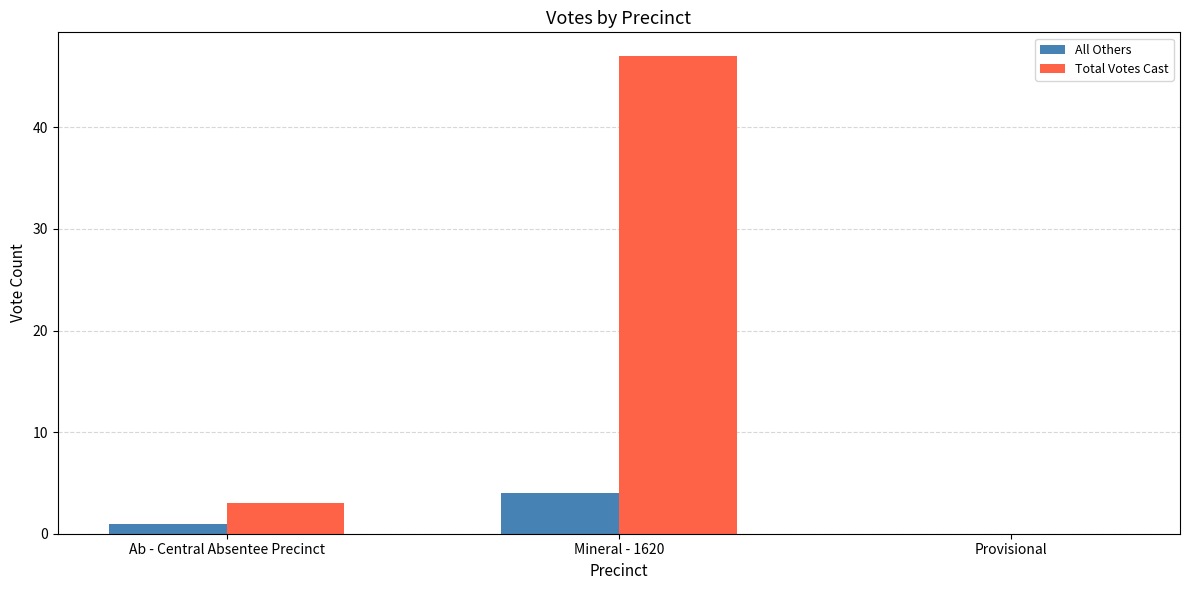

Is the value of All Others at Ab - Central Absentee Precinct greater than the value of Total Votes Cast at Provisional?

Yes